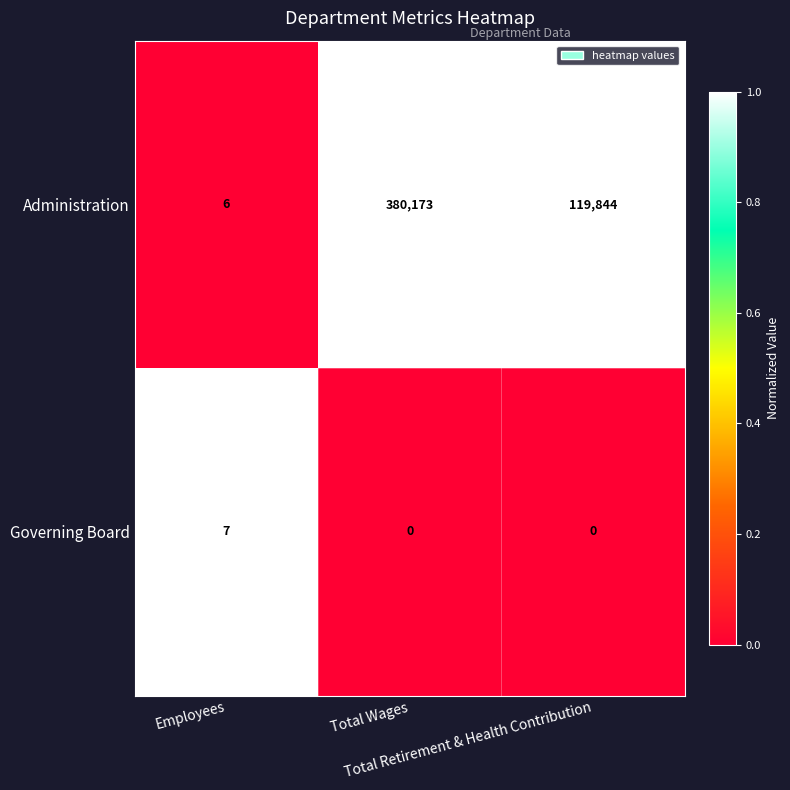

At how many categories does at least one series exceed 0?

3